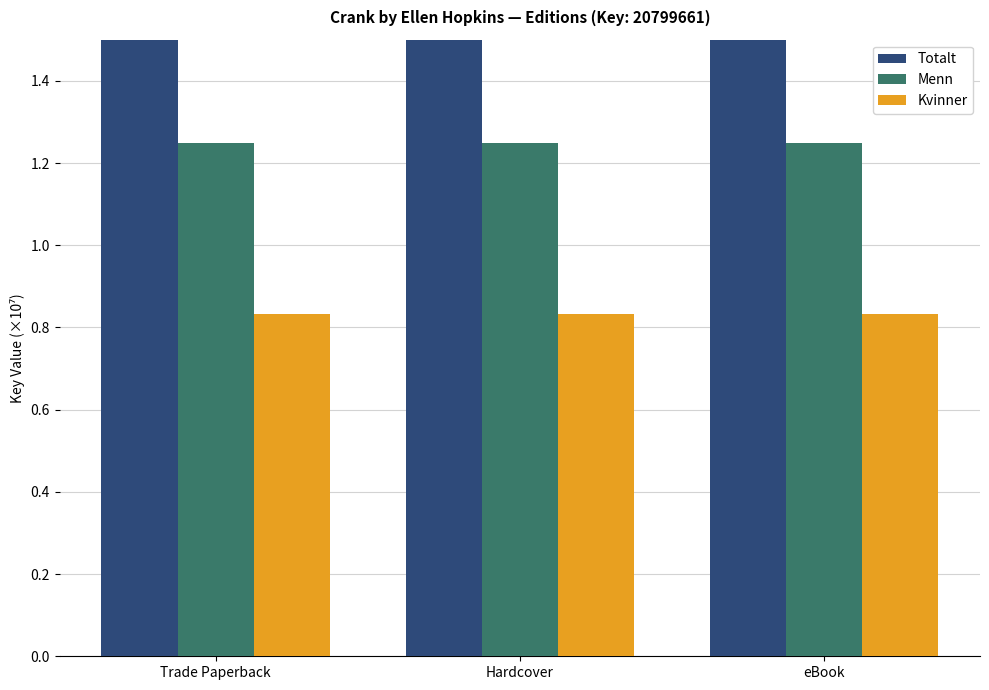

What is the approximate value of Menn at Trade Paperback?

1.2